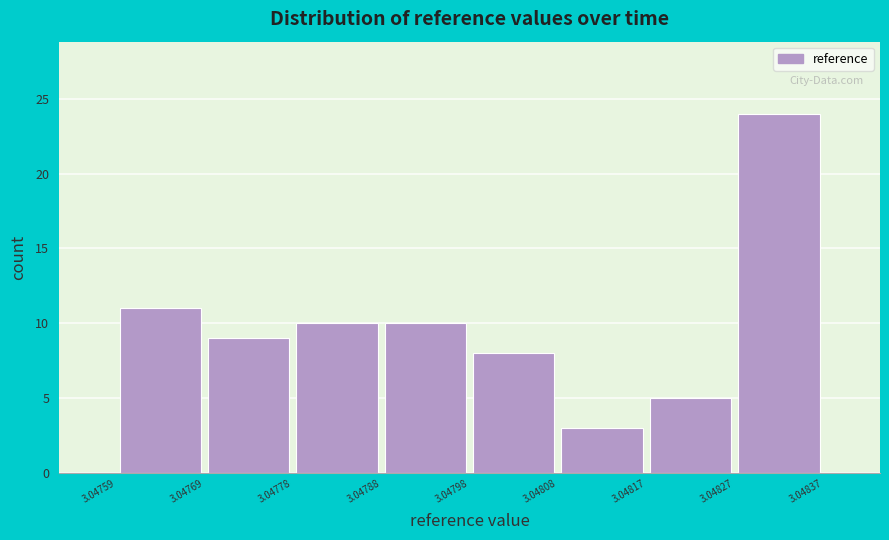

How tall is the bar that spans 3.04817 to 3.04827 on the x-axis? The values are not printed on the chart, so give them approximately, as read against the axis.

5